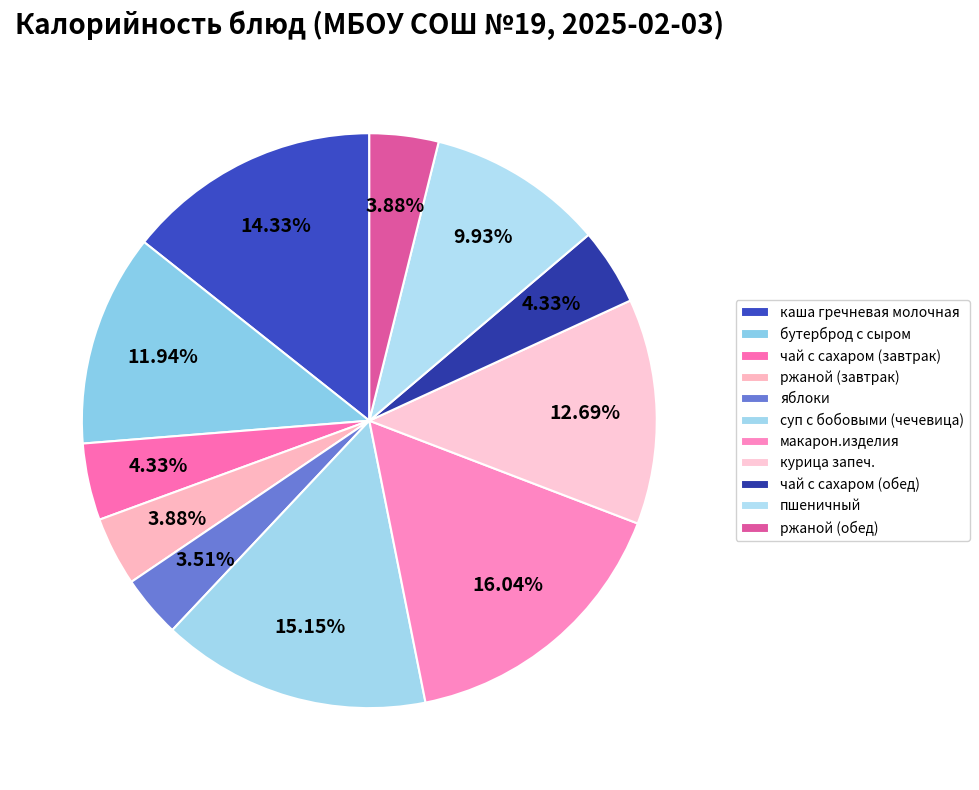

To the nearest percent, what is the average slice percentage?

9%